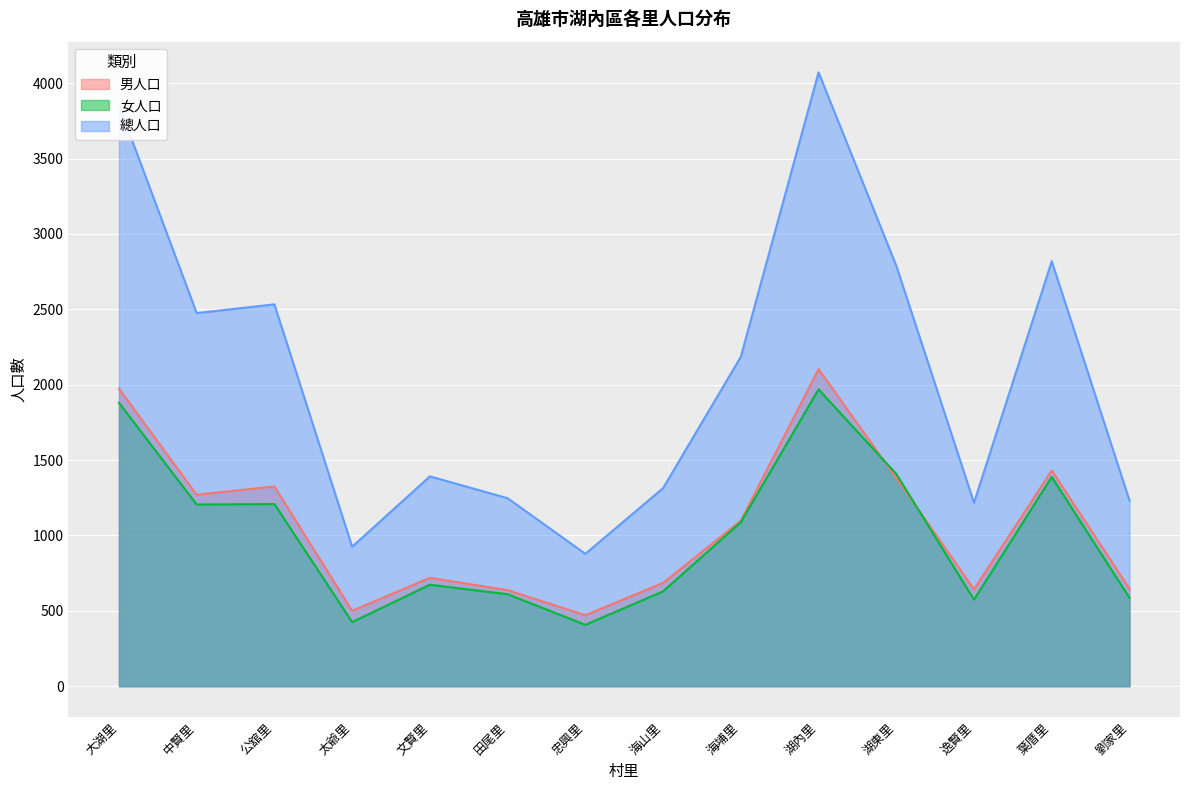

How many data points in 女人口 are above 1088?

6